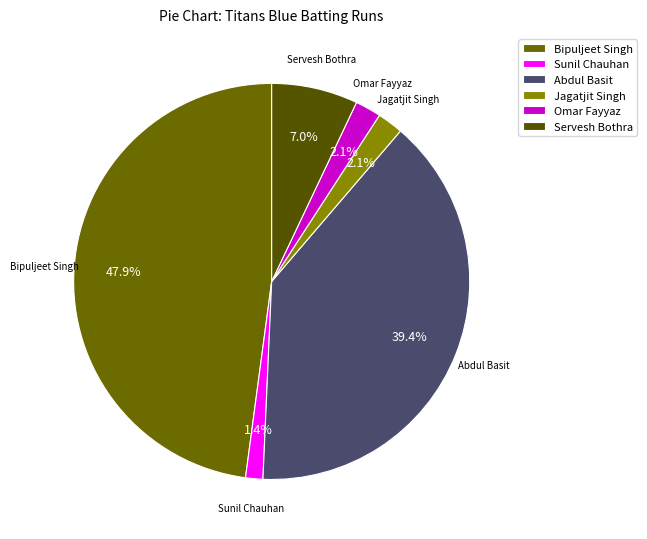

Is Sunil Chauhan the majority of the pie?

No